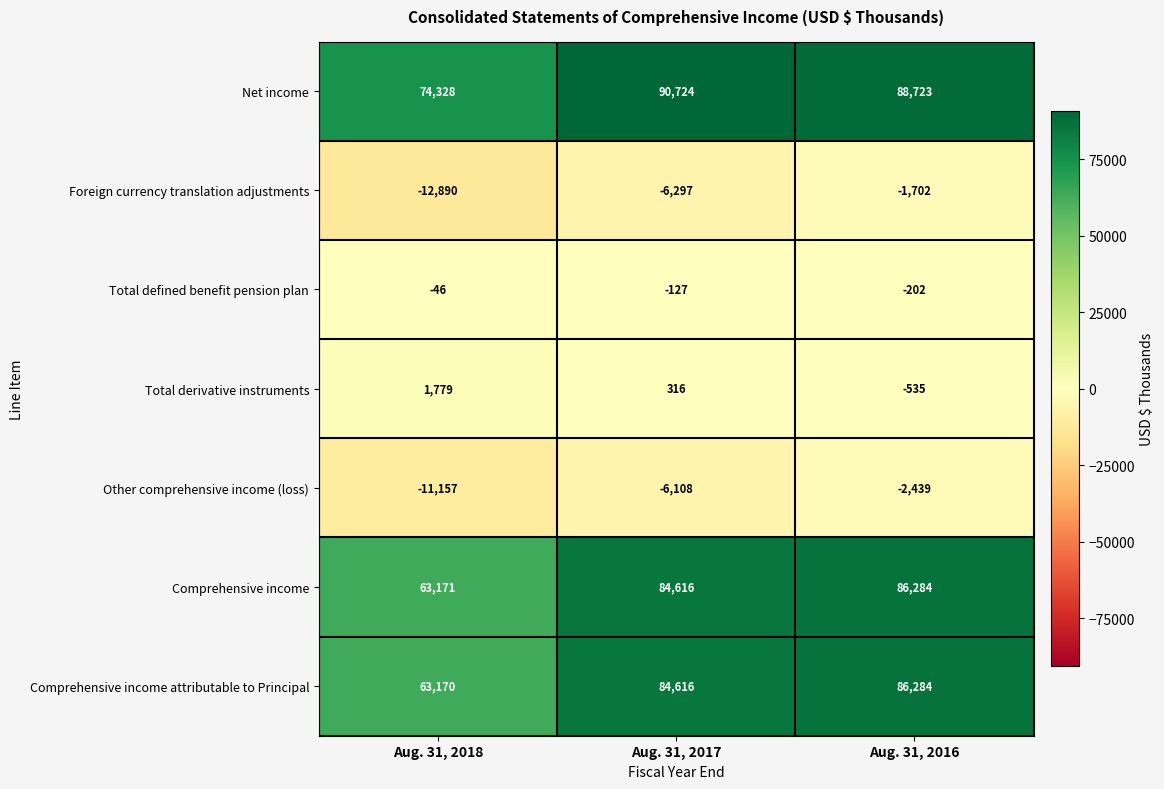

Which series changed the most between Aug. 31, 2018 and Aug. 31, 2017?

Comprehensive income attributable to Principal